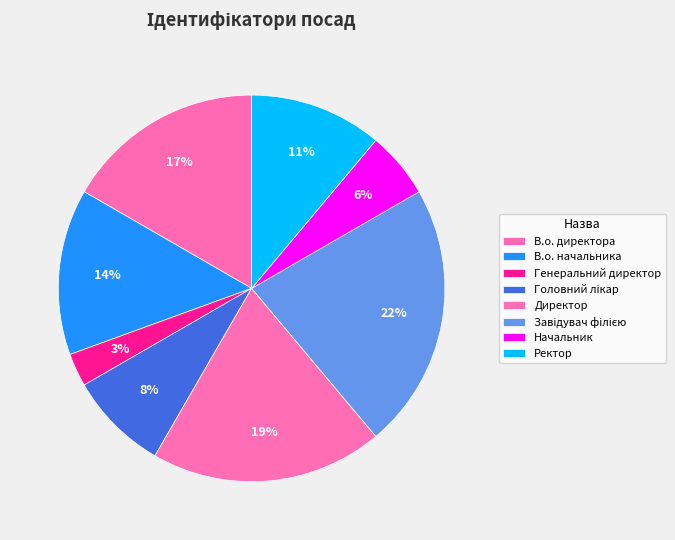

The Ректор slice represents 11% of the pie. True or false?

True